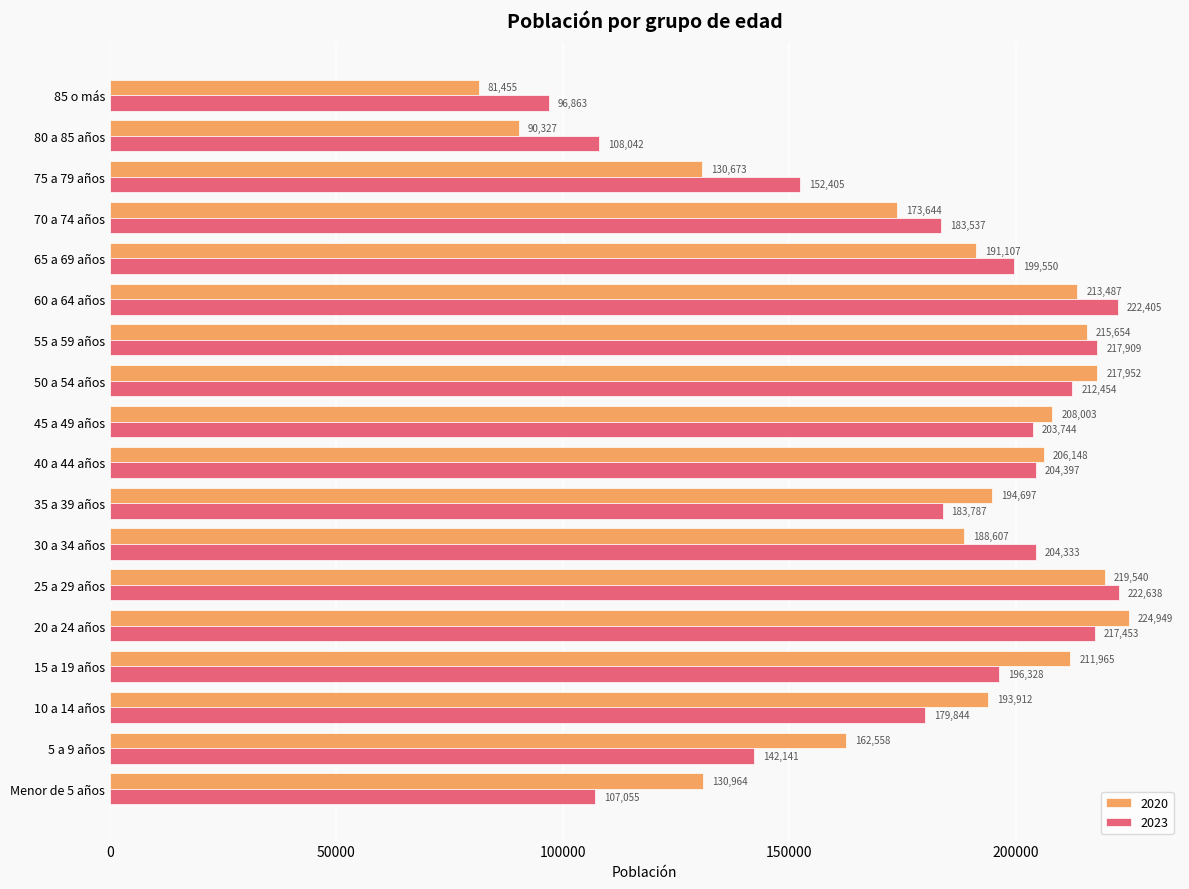

List the series in order of their overall mean, lowest first.

2023, 2020